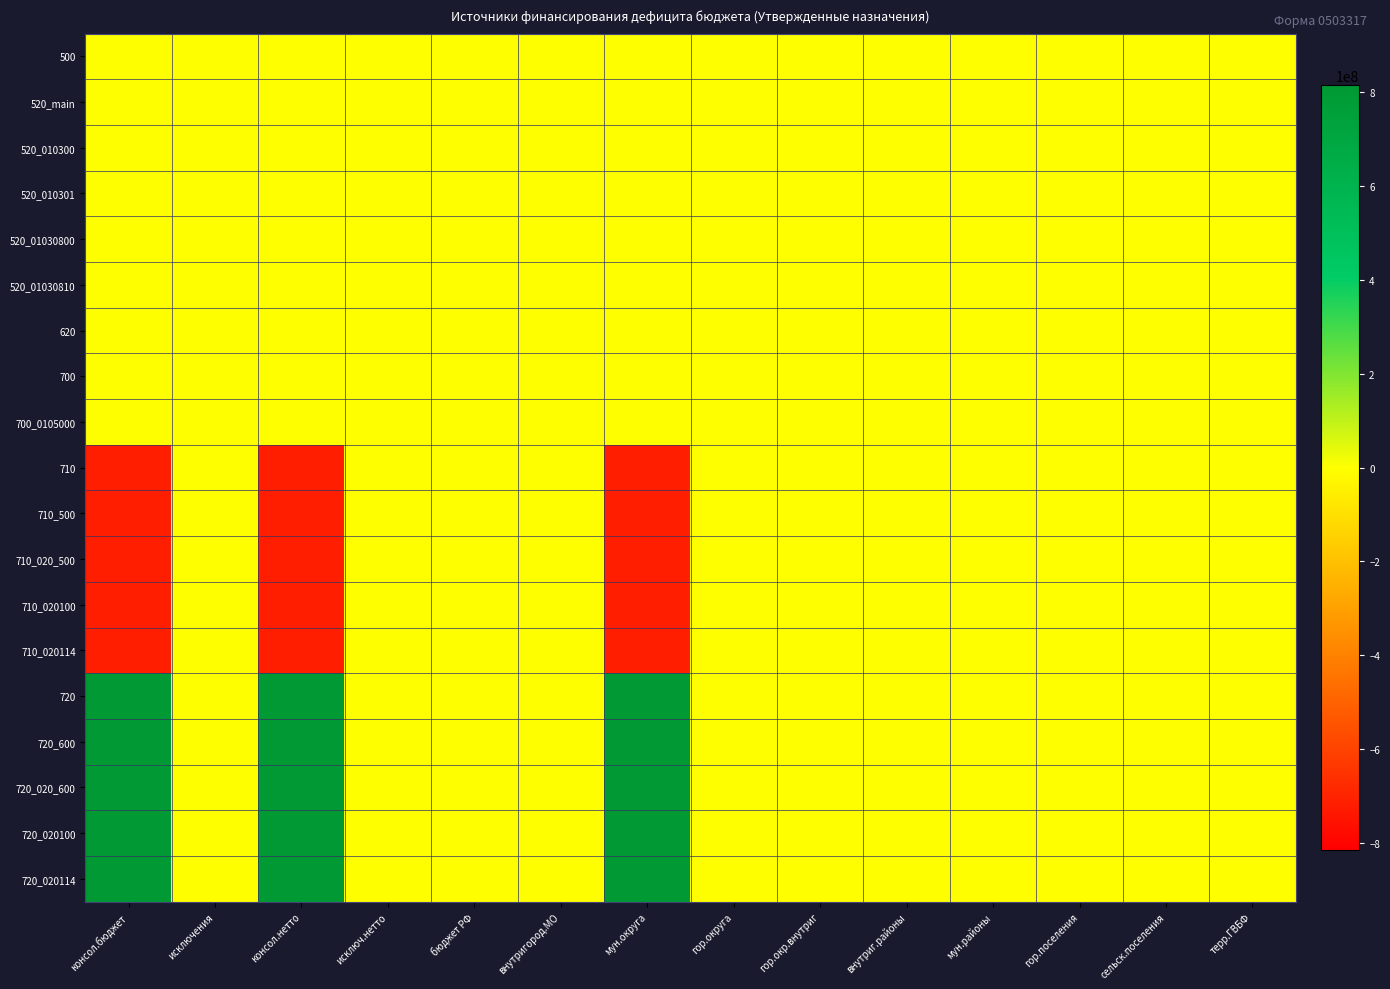

Reading left to right, transcribe all the data shown in this chart.

500: консол.бюджет=-642382.1	исключения=0.0	консол.нетто=-642382.1	исключ.нетто=0.0	бюджет РФ=0.0	внутригород.МО=0.0	мун.округа=-642382.1	гор.округа=0.0	гор.окр.внутриг=0.0	внутриг.районы=0.0	мун.районы=0.0	гор.поселения=0.0	сельск.поселения=0.0	терр.ГВБФ=0.0
520_main: консол.бюджет=-642382.1	исключения=0.0	консол.нетто=-642382.1	исключ.нетто=0.0	бюджет РФ=0.0	внутригород.МО=0.0	мун.округа=-642382.1	гор.округа=0.0	гор.окр.внутриг=0.0	внутриг.районы=0.0	мун.районы=0.0	гор.поселения=0.0	сельск.поселения=0.0	терр.ГВБФ=0.0
520_010300: консол.бюджет=-642382.1	исключения=0.0	консол.нетто=-642382.1	исключ.нетто=0.0	бюджет РФ=0.0	внутригород.МО=0.0	мун.округа=-642382.1	гор.округа=0.0	гор.окр.внутриг=0.0	внутриг.районы=0.0	мун.районы=0.0	гор.поселения=0.0	сельск.поселения=0.0	терр.ГВБФ=0.0
520_010301: консол.бюджет=-642382.1	исключения=0.0	консол.нетто=-642382.1	исключ.нетто=0.0	бюджет РФ=0.0	внутригород.МО=0.0	мун.округа=-642382.1	гор.округа=0.0	гор.окр.внутриг=0.0	внутриг.районы=0.0	мун.районы=0.0	гор.поселения=0.0	сельск.поселения=0.0	терр.ГВБФ=0.0
520_01030800: консол.бюджет=-642382.1	исключения=0.0	консол.нетто=-642382.1	исключ.нетто=0.0	бюджет РФ=0.0	внутригород.МО=0.0	мун.округа=-642382.1	гор.округа=0.0	гор.окр.внутриг=0.0	внутриг.районы=0.0	мун.районы=0.0	гор.поселения=0.0	сельск.поселения=0.0	терр.ГВБФ=0.0
520_01030810: консол.бюджет=-642382.1	исключения=0.0	консол.нетто=-642382.1	исключ.нетто=0.0	бюджет РФ=0.0	внутригород.МО=0.0	мун.округа=-642382.1	гор.округа=0.0	гор.окр.внутриг=0.0	внутриг.районы=0.0	мун.районы=0.0	гор.поселения=0.0	сельск.поселения=0.0	терр.ГВБФ=0.0
620: консол.бюджет=0.0	исключения=0.0	консол.нетто=0.0	исключ.нетто=0.0	бюджет РФ=0.0	внутригород.МО=0.0	мун.округа=0.0	гор.округа=0.0	гор.окр.внутриг=0.0	внутриг.районы=0.0	мун.районы=0.0	гор.поселения=0.0	сельск.поселения=0.0	терр.ГВБФ=0.0
700: консол.бюджет=0.0	исключения=0.0	консол.нетто=0.0	исключ.нетто=0.0	бюджет РФ=0.0	внутригород.МО=0.0	мун.округа=0.0	гор.округа=0.0	гор.окр.внутриг=0.0	внутриг.районы=0.0	мун.районы=0.0	гор.поселения=0.0	сельск.поселения=0.0	терр.ГВБФ=0.0
700_0105000: консол.бюджет=0.0	исключения=0.0	консол.нетто=0.0	исключ.нетто=0.0	бюджет РФ=0.0	внутригород.МО=0.0	мун.округа=0.0	гор.округа=0.0	гор.окр.внутриг=0.0	внутриг.районы=0.0	мун.районы=0.0	гор.поселения=0.0	сельск.поселения=0.0	терр.ГВБФ=0.0
710: консол.бюджет=-713806543.2	исключения=0.0	консол.нетто=-713806543.2	исключ.нетто=0.0	бюджет РФ=0.0	внутригород.МО=0.0	мун.округа=-713806543.2	гор.округа=0.0	гор.окр.внутриг=0.0	внутриг.районы=0.0	мун.районы=0.0	гор.поселения=0.0	сельск.поселения=0.0	терр.ГВБФ=0.0
710_500: консол.бюджет=-713806543.2	исключения=0.0	консол.нетто=-713806543.2	исключ.нетто=0.0	бюджет РФ=0.0	внутригород.МО=0.0	мун.округа=-713806543.2	гор.округа=0.0	гор.окр.внутриг=0.0	внутриг.районы=0.0	мун.районы=0.0	гор.поселения=0.0	сельск.поселения=0.0	терр.ГВБФ=0.0
710_020_500: консол.бюджет=-713806543.2	исключения=0.0	консол.нетто=-713806543.2	исключ.нетто=0.0	бюджет РФ=0.0	внутригород.МО=0.0	мун.округа=-713806543.2	гор.округа=0.0	гор.окр.внутриг=0.0	внутриг.районы=0.0	мун.районы=0.0	гор.поселения=0.0	сельск.поселения=0.0	терр.ГВБФ=0.0
710_020100: консол.бюджет=-713806543.2	исключения=0.0	консол.нетто=-713806543.2	исключ.нетто=0.0	бюджет РФ=0.0	внутригород.МО=0.0	мун.округа=-713806543.2	гор.округа=0.0	гор.окр.внутриг=0.0	внутриг.районы=0.0	мун.районы=0.0	гор.поселения=0.0	сельск.поселения=0.0	терр.ГВБФ=0.0
710_020114: консол.бюджет=-713806543.2	исключения=0.0	консол.нетто=-713806543.2	исключ.нетто=0.0	бюджет РФ=0.0	внутригород.МО=0.0	мун.округа=-713806543.2	гор.округа=0.0	гор.окр.внутриг=0.0	внутриг.районы=0.0	мун.районы=0.0	гор.поселения=0.0	сельск.поселения=0.0	терр.ГВБФ=0.0
720: консол.бюджет=814980422.2	исключения=0.0	консол.нетто=814980422.2	исключ.нетто=0.0	бюджет РФ=0.0	внутригород.МО=0.0	мун.округа=814980422.2	гор.округа=0.0	гор.окр.внутриг=0.0	внутриг.районы=0.0	мун.районы=0.0	гор.поселения=0.0	сельск.поселения=0.0	терр.ГВБФ=0.0
720_600: консол.бюджет=814980422.2	исключения=0.0	консол.нетто=814980422.2	исключ.нетто=0.0	бюджет РФ=0.0	внутригород.МО=0.0	мун.округа=814980422.2	гор.округа=0.0	гор.окр.внутриг=0.0	внутриг.районы=0.0	мун.районы=0.0	гор.поселения=0.0	сельск.поселения=0.0	терр.ГВБФ=0.0
720_020_600: консол.бюджет=814980422.2	исключения=0.0	консол.нетто=814980422.2	исключ.нетто=0.0	бюджет РФ=0.0	внутригород.МО=0.0	мун.округа=814980422.2	гор.округа=0.0	гор.окр.внутриг=0.0	внутриг.районы=0.0	мун.районы=0.0	гор.поселения=0.0	сельск.поселения=0.0	терр.ГВБФ=0.0
720_020100: консол.бюджет=814980422.2	исключения=0.0	консол.нетто=814980422.2	исключ.нетто=0.0	бюджет РФ=0.0	внутригород.МО=0.0	мун.округа=814980422.2	гор.округа=0.0	гор.окр.внутриг=0.0	внутриг.районы=0.0	мун.районы=0.0	гор.поселения=0.0	сельск.поселения=0.0	терр.ГВБФ=0.0
720_020114: консол.бюджет=814980422.2	исключения=0.0	консол.нетто=814980422.2	исключ.нетто=0.0	бюджет РФ=0.0	внутригород.МО=0.0	мун.округа=814980422.2	гор.округа=0.0	гор.окр.внутриг=0.0	внутриг.районы=0.0	мун.районы=0.0	гор.поселения=0.0	сельск.поселения=0.0	терр.ГВБФ=0.0